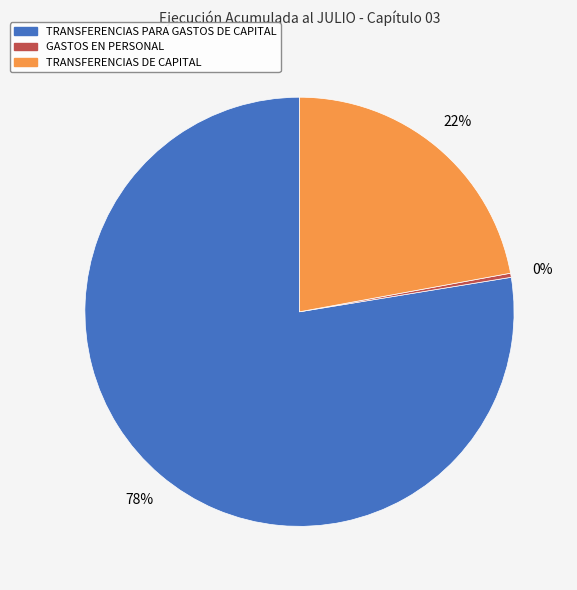

Is it true that GASTOS EN PERSONAL is 7% of the pie?

False